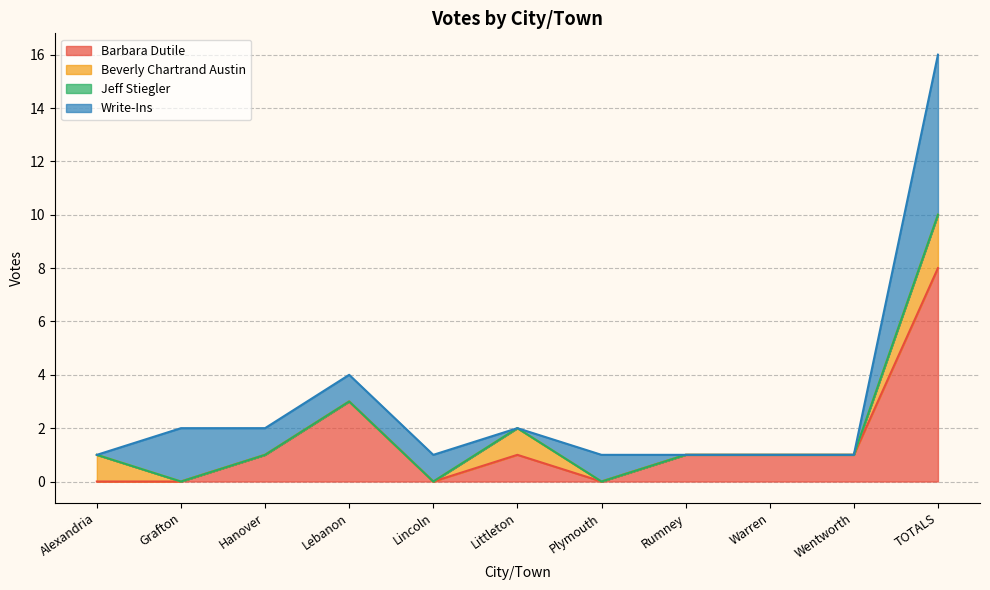

Is the value of Beverly Chartrand Austin at Warren greater than the value of Write-Ins at TOTALS?

No